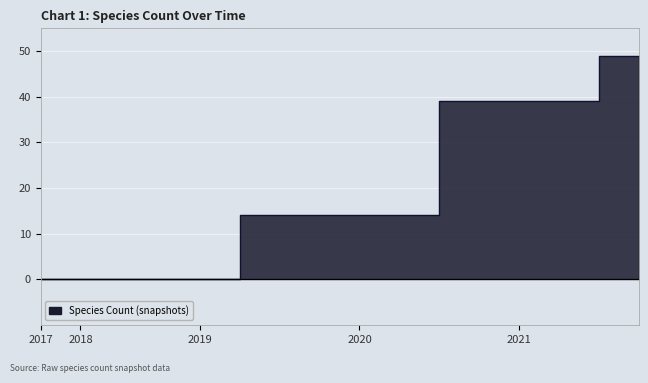

Which label corresponds to the smallest value in the chart?

2017-12-22